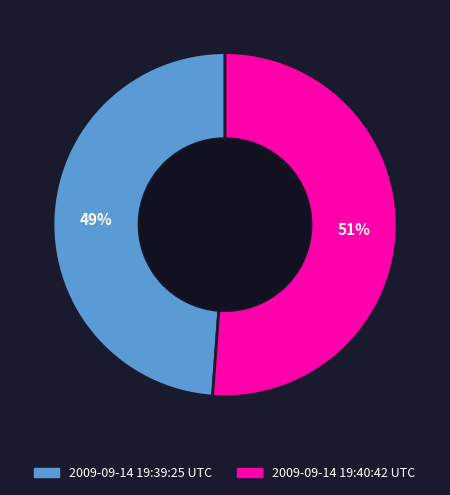

Rank the categories by value from lowest to highest.

2009-09-14 19:39:25 UTC, 2009-09-14 19:40:42 UTC